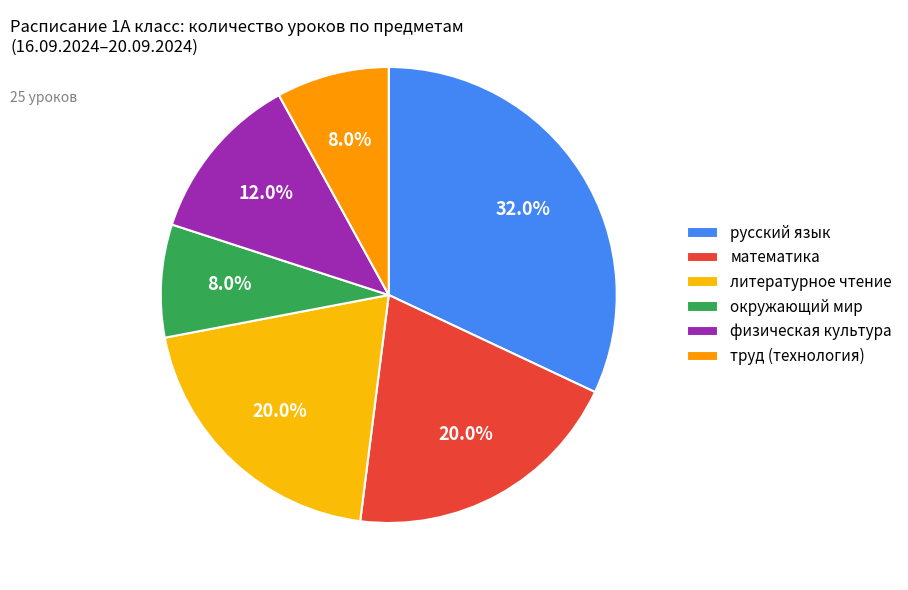

Count the number of slices in the pie.

6